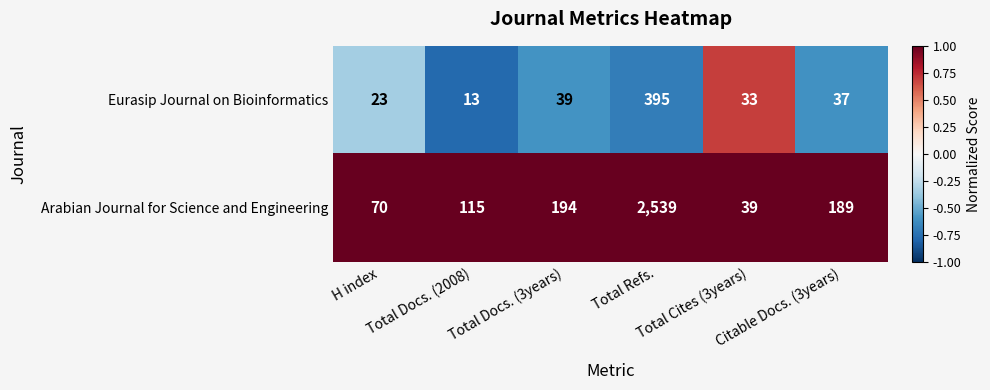

What is the total value across all series at Citable Docs. (3years)?

226